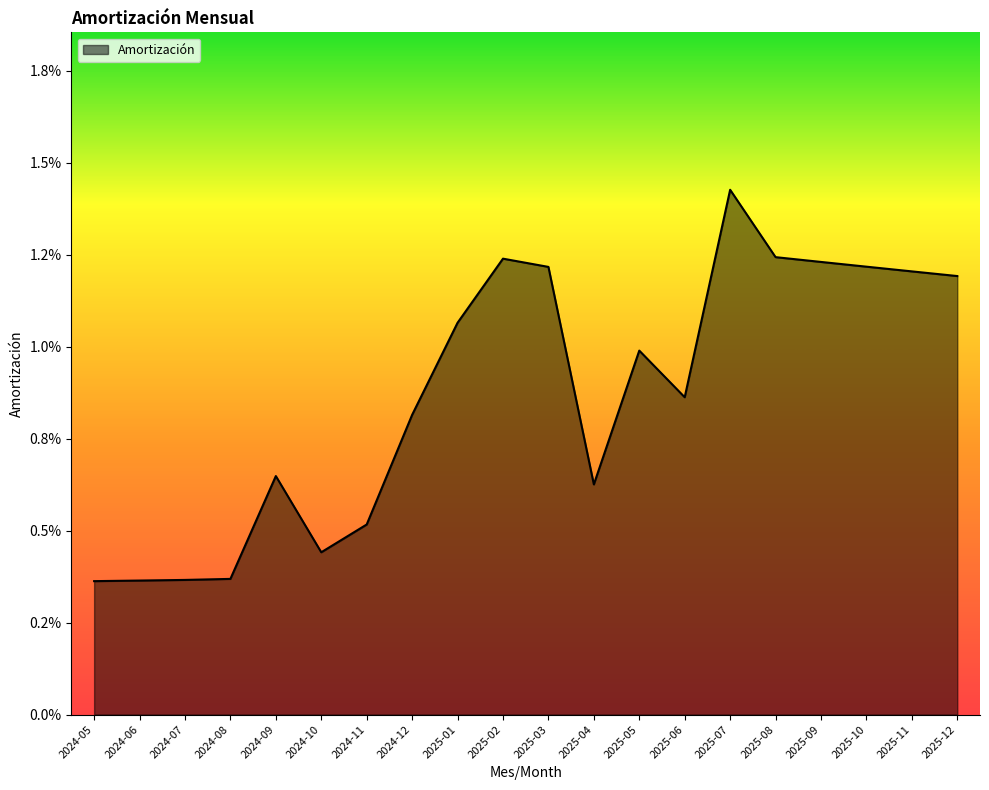

Does the chart display data point markers on the line(s)?

No